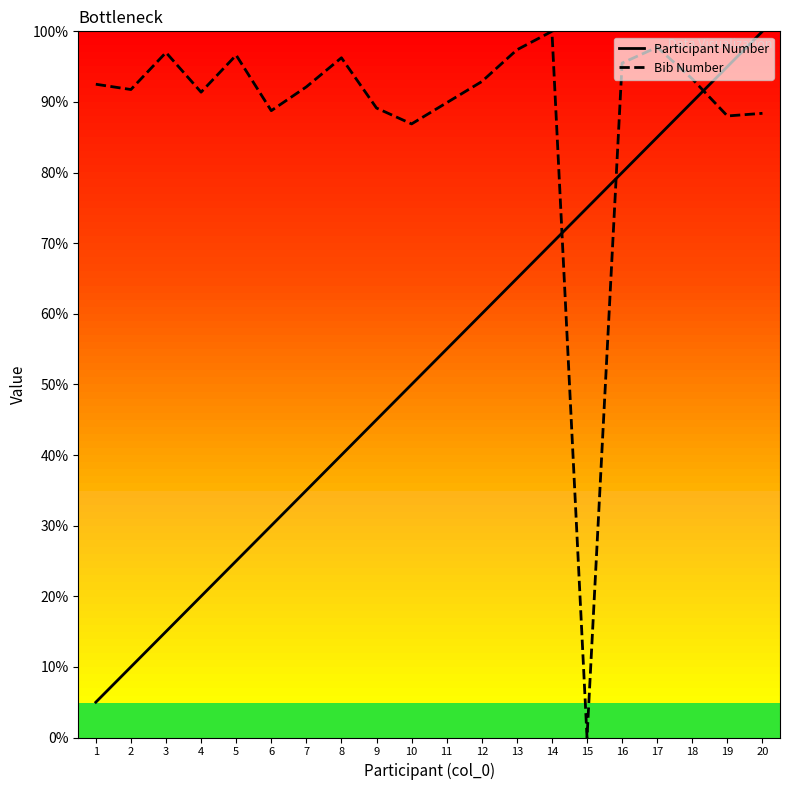

List the series in order of their overall mean, lowest first.

Participant Number, Bib Number